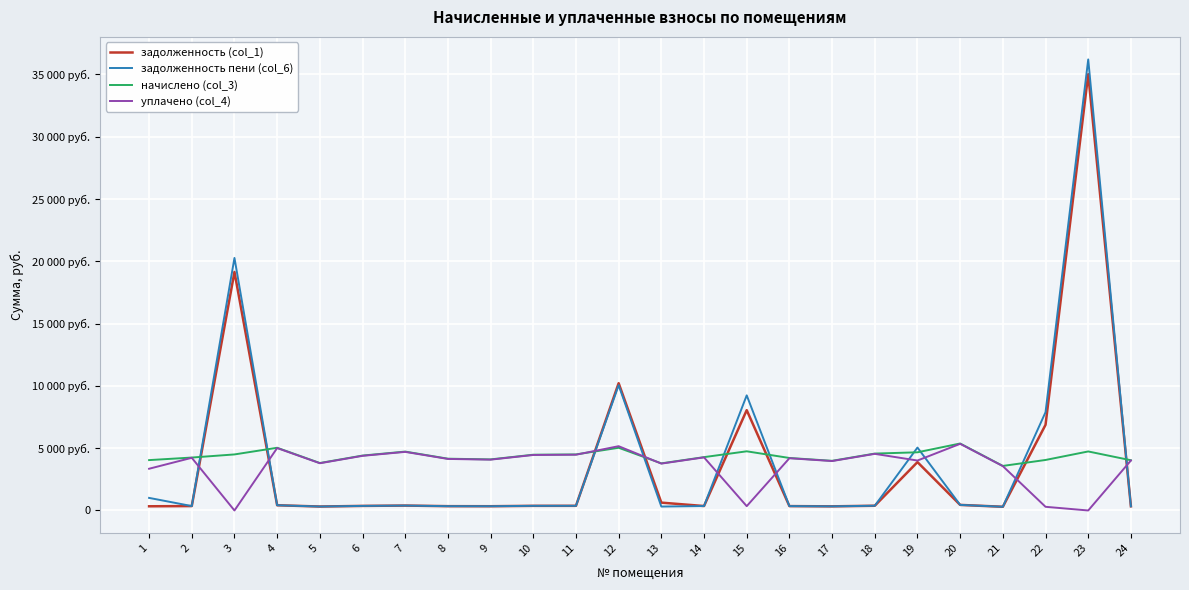

True or false: начислено (col_3) has a value of 4748.8 at 15.

True